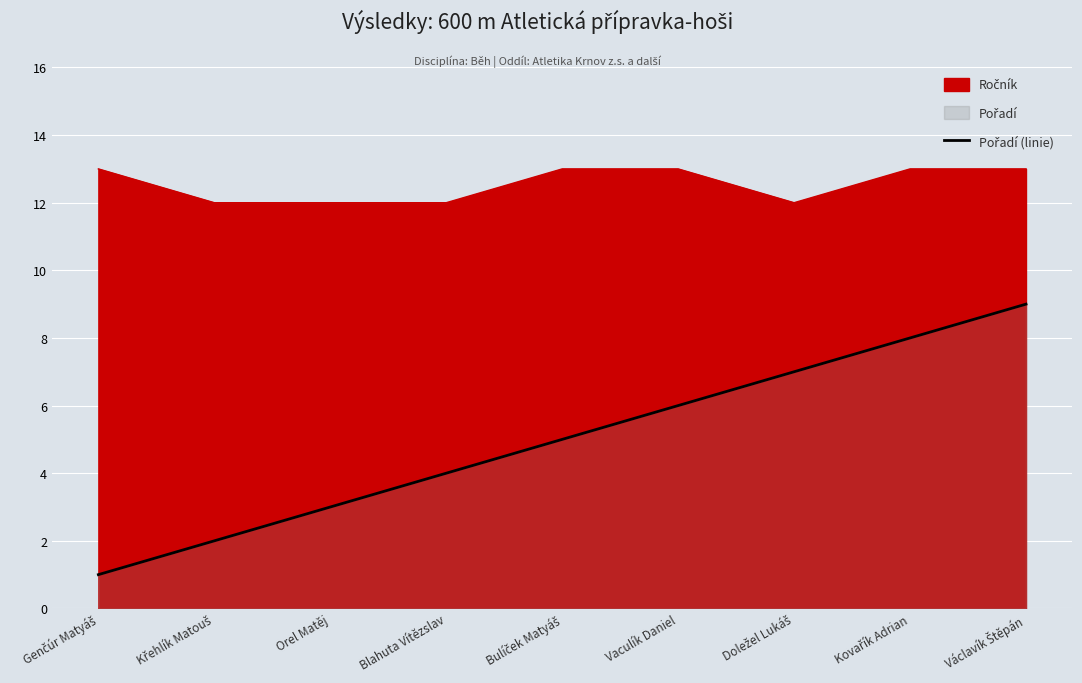

The value at Bulíček Matyáš is 2. True or false?

False